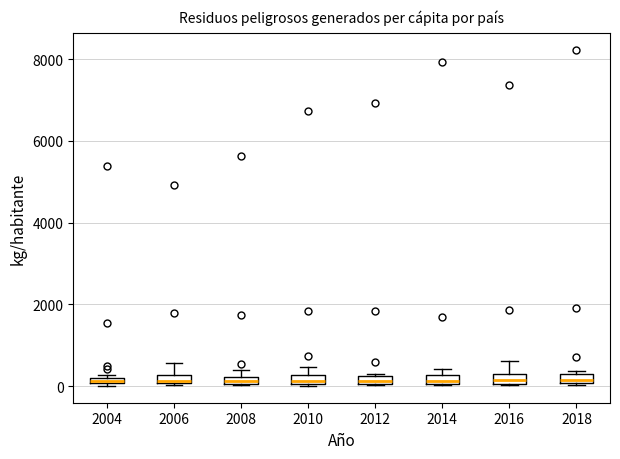

Where does the upper whisker of the box at x = 2010 end on the y-axis? The values are not printed on the chart, so give them approximately, as read against the axis.

400